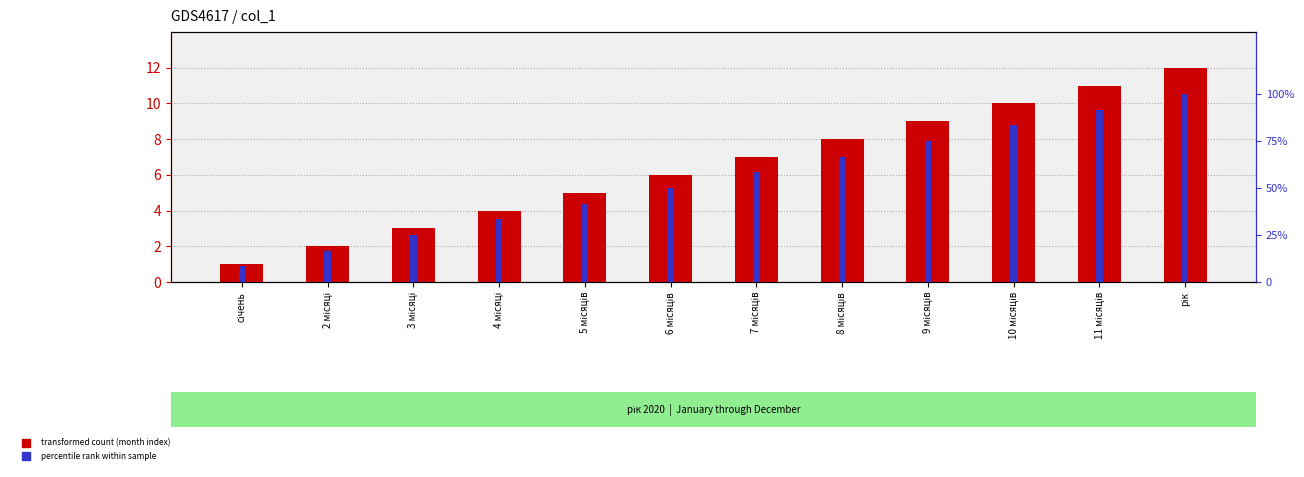

Reading left to right, list all the values displayed in this chart.

col_1: січень=1.0	2 місяці=2.0	3 місяці=3.0	4 місяці=4.0	5 місяців=5.0	6 місяців=6.0	7 місяців=7.0	8 місяців=8.0	9 місяців=9.0	10 місяців=10.0	11 місяців=11.0	рік=12.0
percentile rank: січень=8.3	2 місяці=16.7	3 місяці=25.0	4 місяці=33.3	5 місяців=41.7	6 місяців=50.0	7 місяців=58.3	8 місяців=66.7	9 місяців=75.0	10 місяців=83.3	11 місяців=91.7	рік=100.0